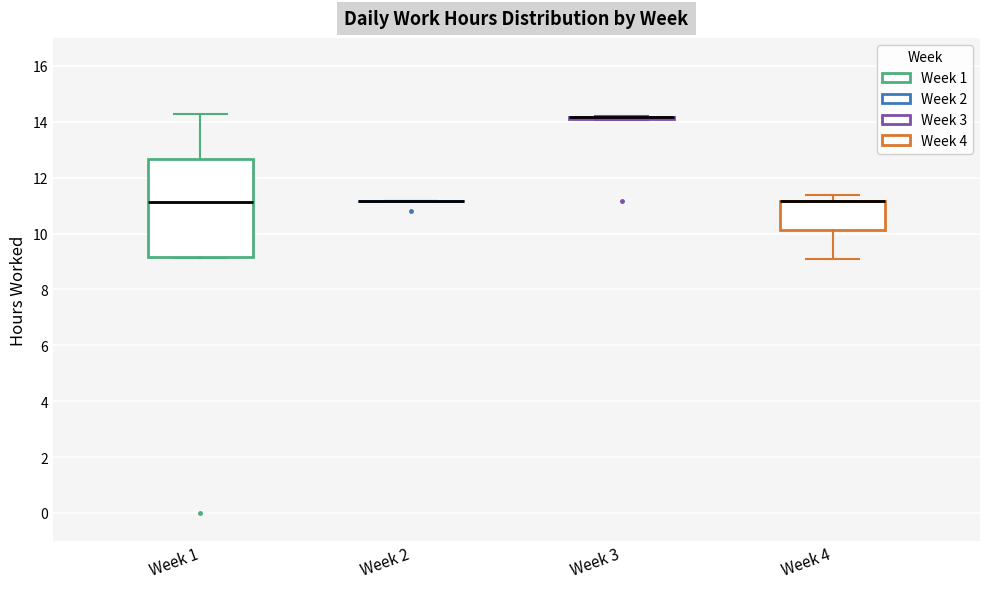

Which box is the tallest, from its lower edge to its upper edge?

Week 1